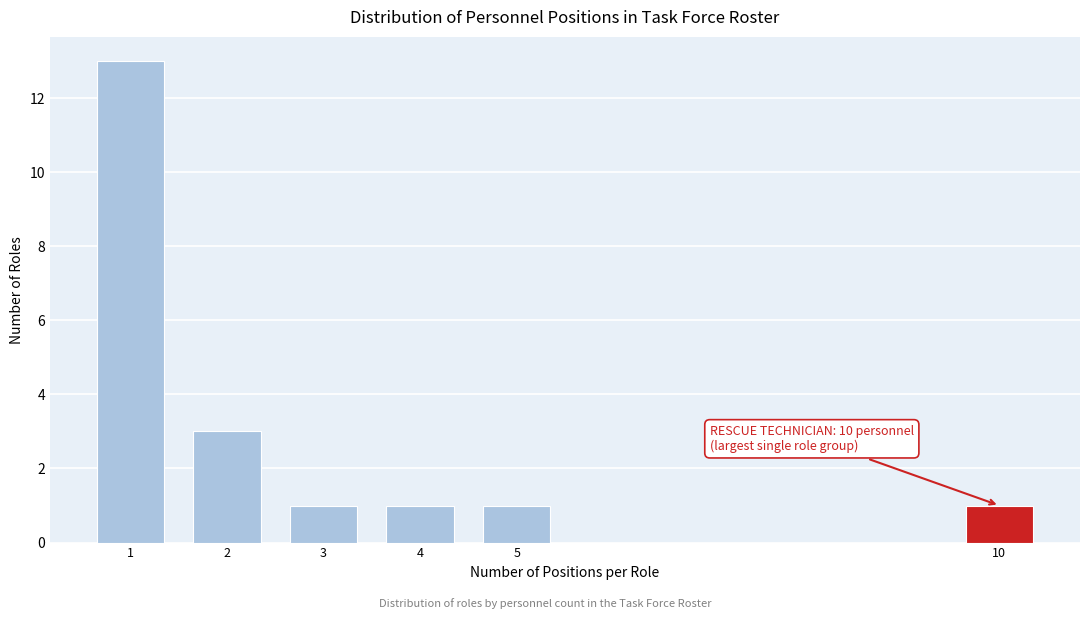

Reading left to right, what are all the values shown in this chart?

13	3	1	1	1	1